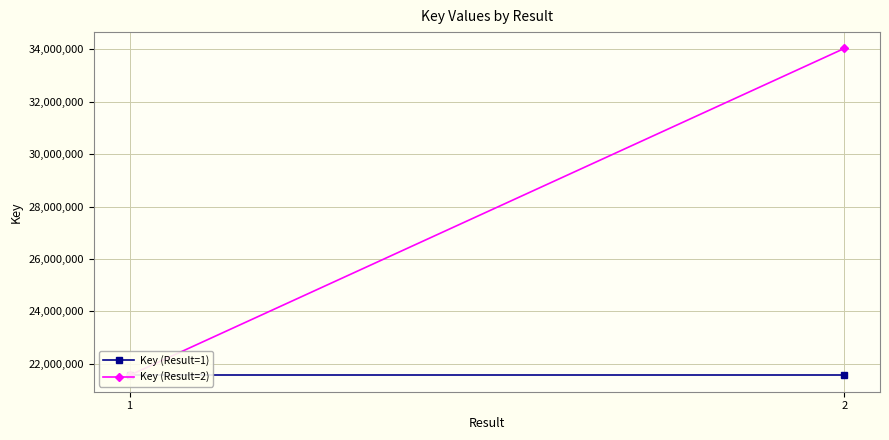

At which category does the chart reach its minimum across all series?

1